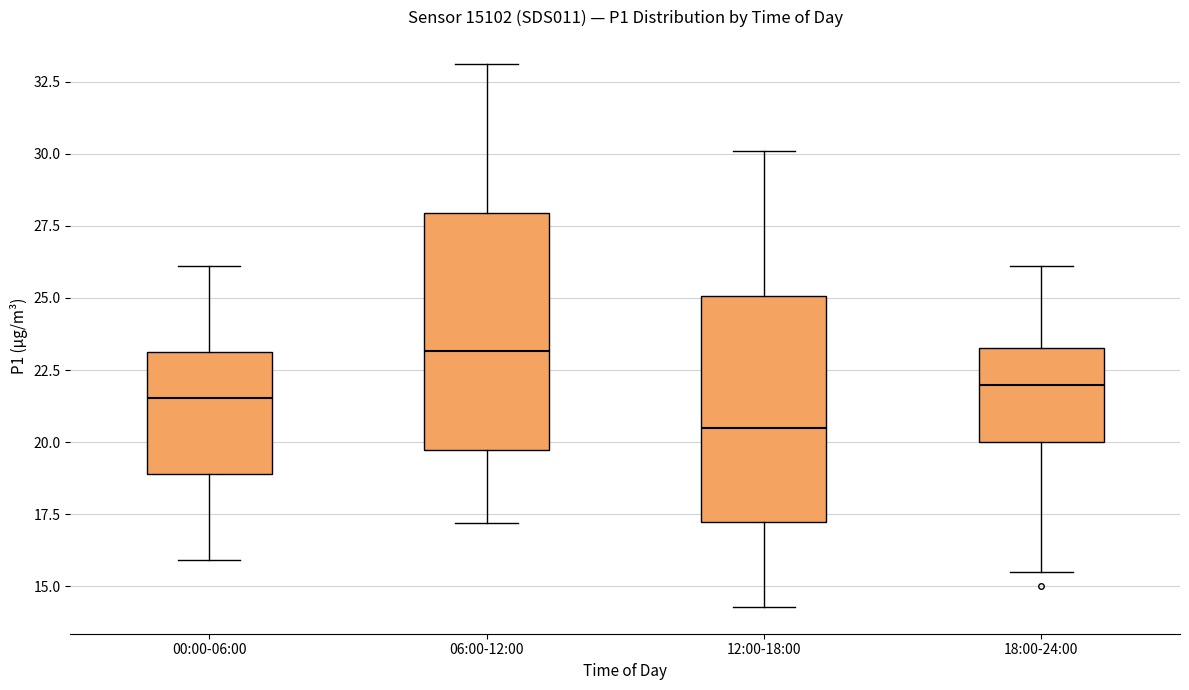

Which box has the lowest median line?

12:00-18:00